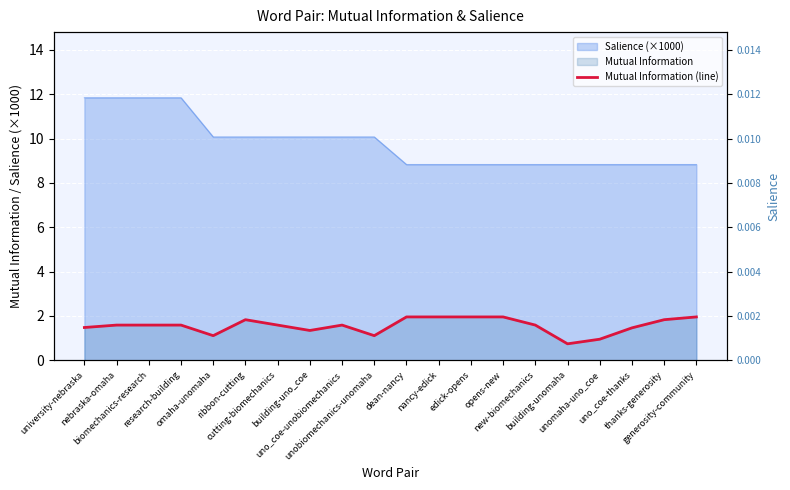

How many lines are shown in the chart?

1